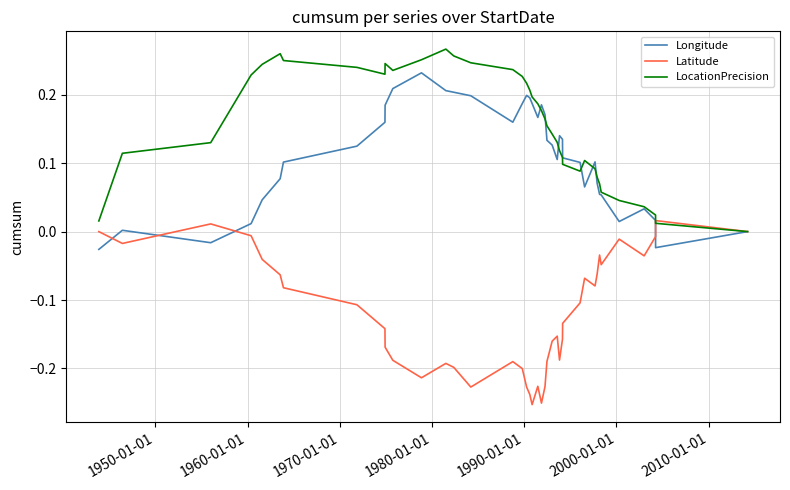

List the series in order of their overall mean, lowest first.

Latitude, Longitude, LocationPrecision